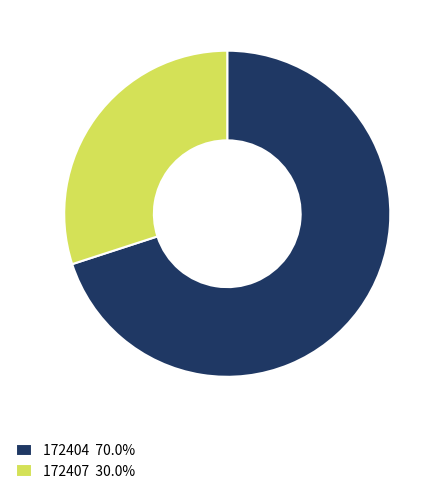

What is the ratio of the value at 172407 30.0% to the value at 172404 70.0%?

0.4